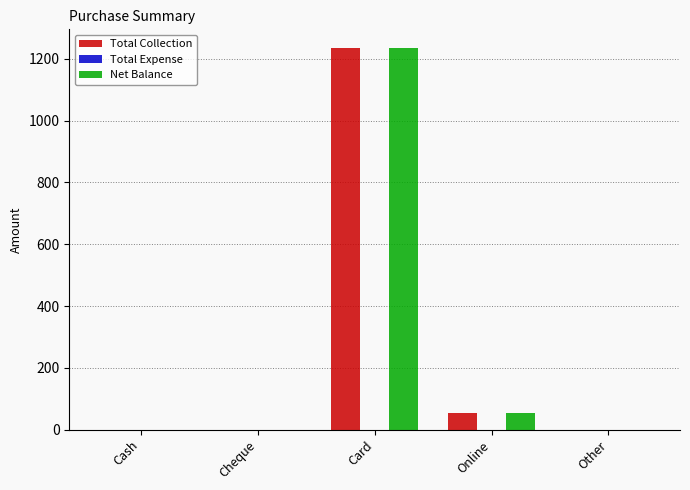

What is the sum of all Net Balance values?

1286.3